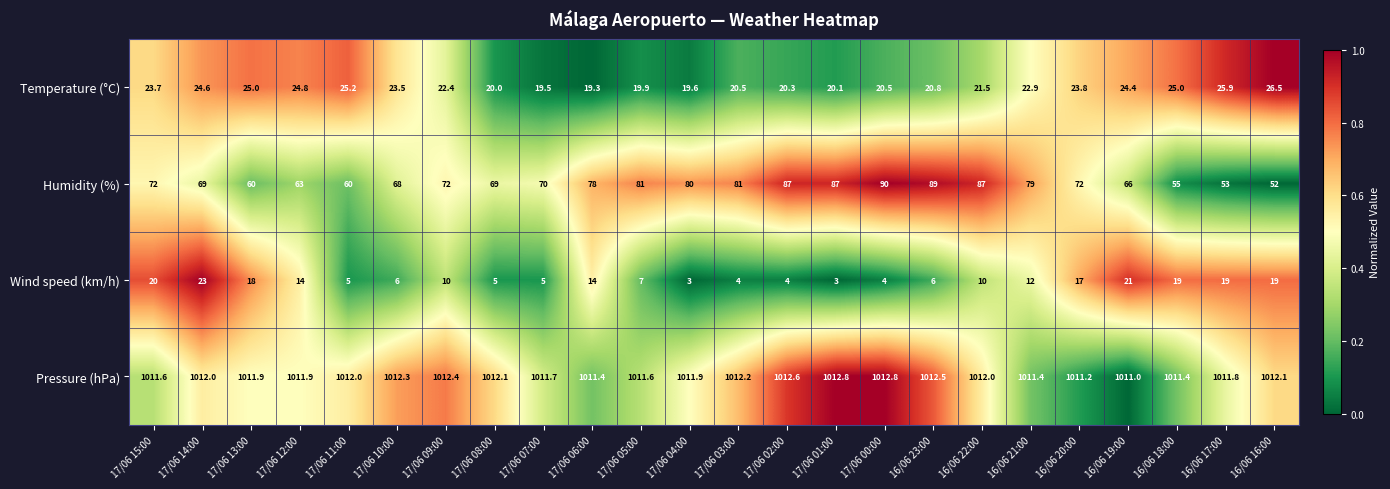

At which label does Humidity (%) reach its minimum?

16/06 16:00